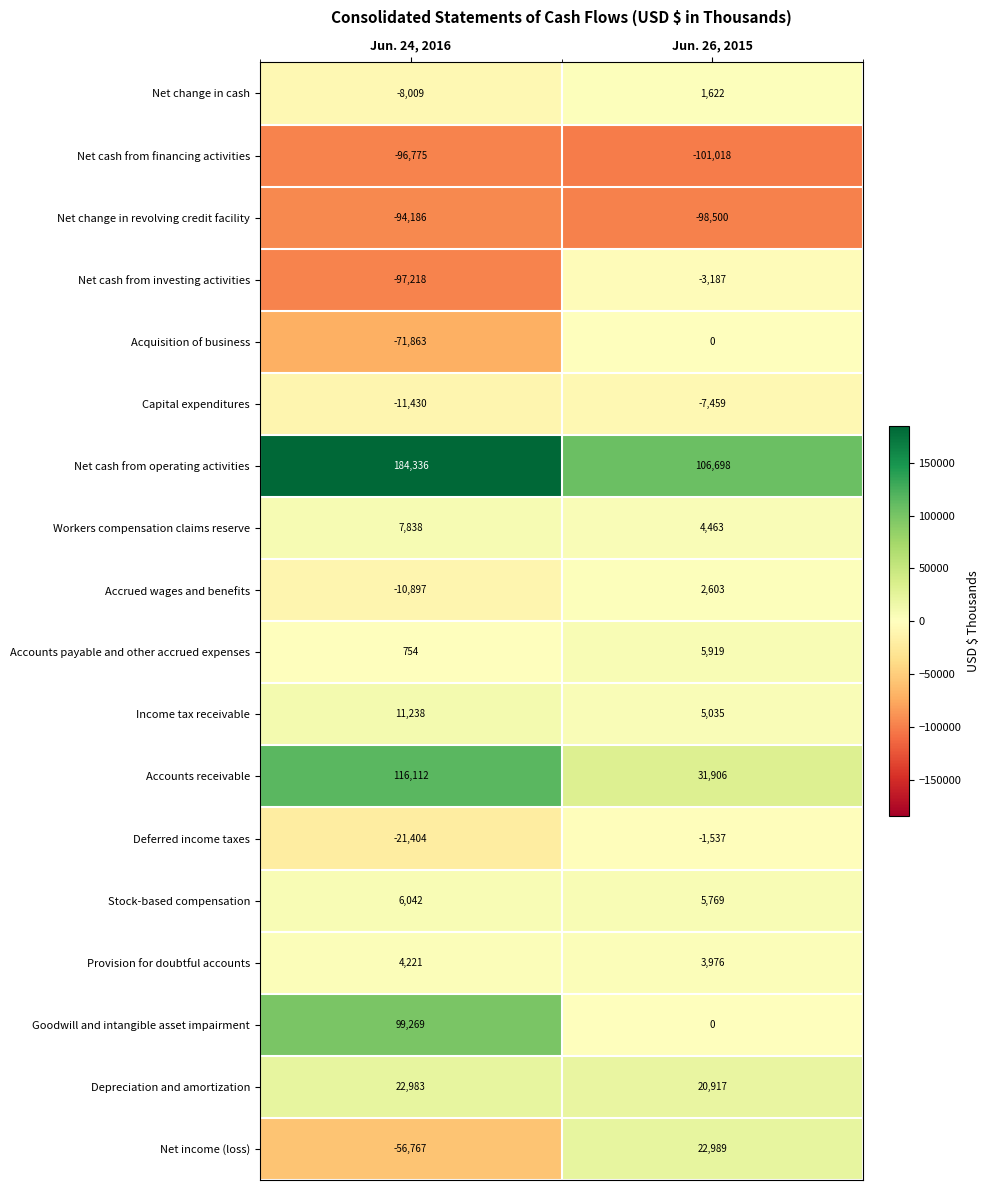

The value of Depreciation and amortization at Jun. 24, 2016 is 22983. True or false?

True